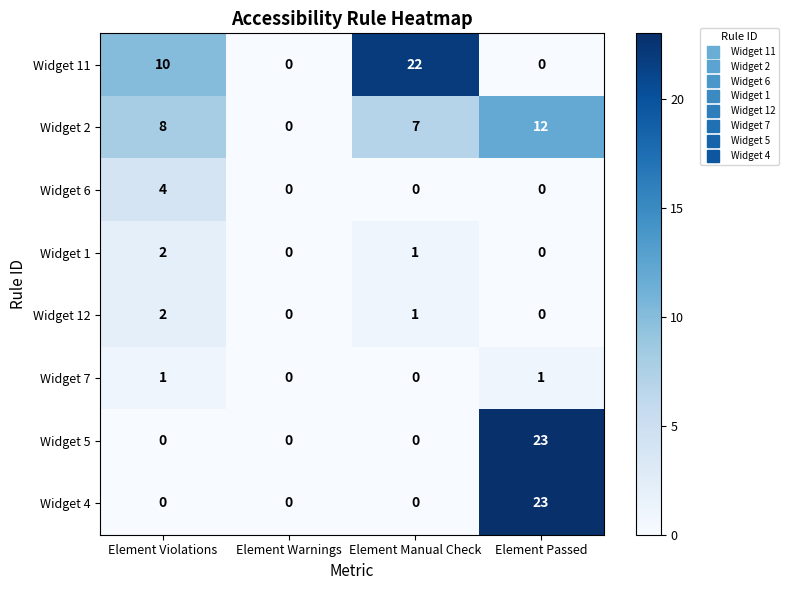

Count the Widget 4 values in the range 0 to 23.

4